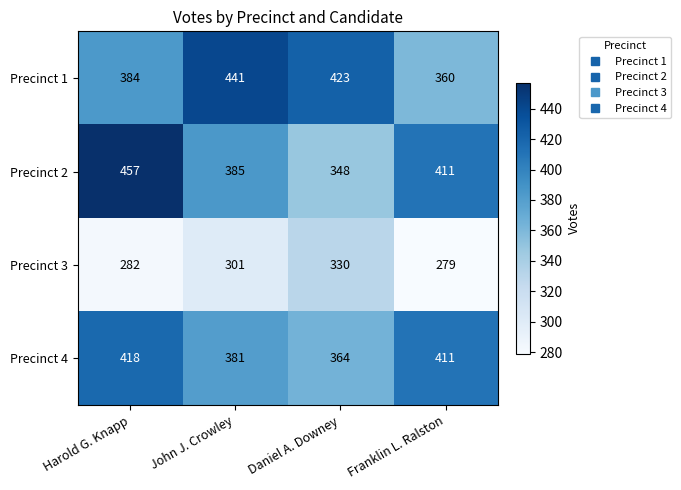

Reading left to right, transcribe all the data shown in this chart.

Precinct 1: 384	441	423	360
Precinct 2: 457	385	348	411
Precinct 3: 282	301	330	279
Precinct 4: 418	381	364	411